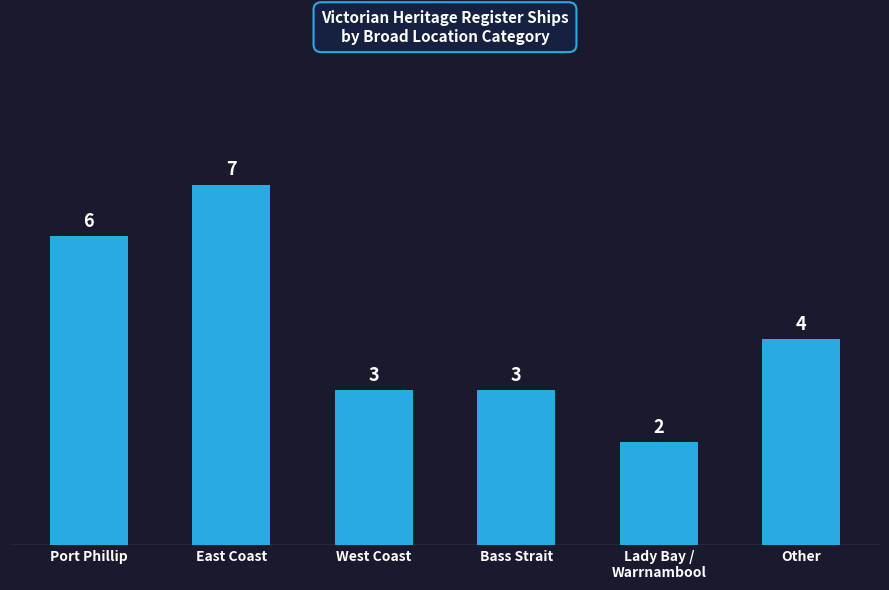

What is the greatest value displayed?

7